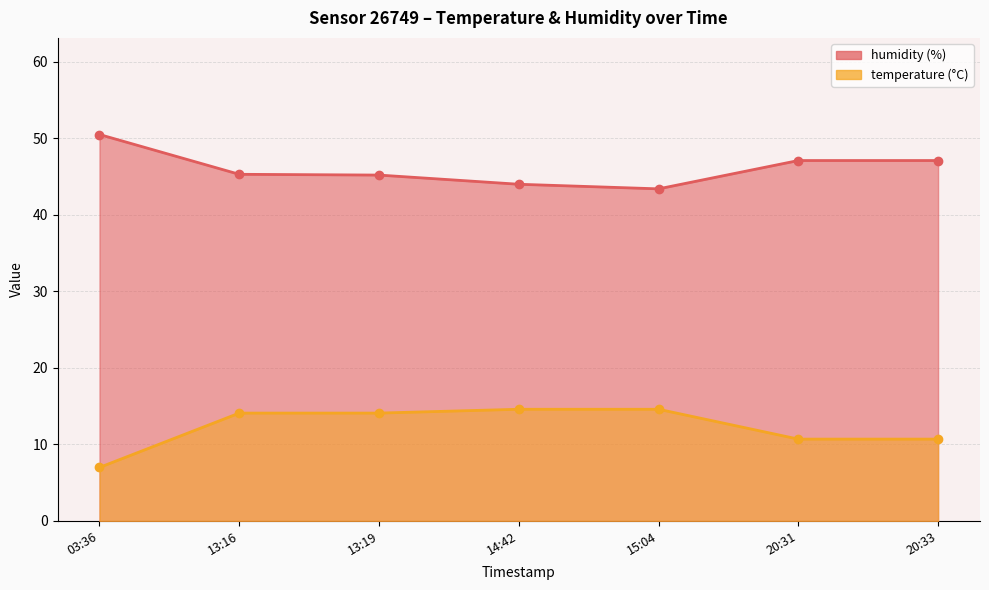

What is the label of the 3rd point from the right?

15:04